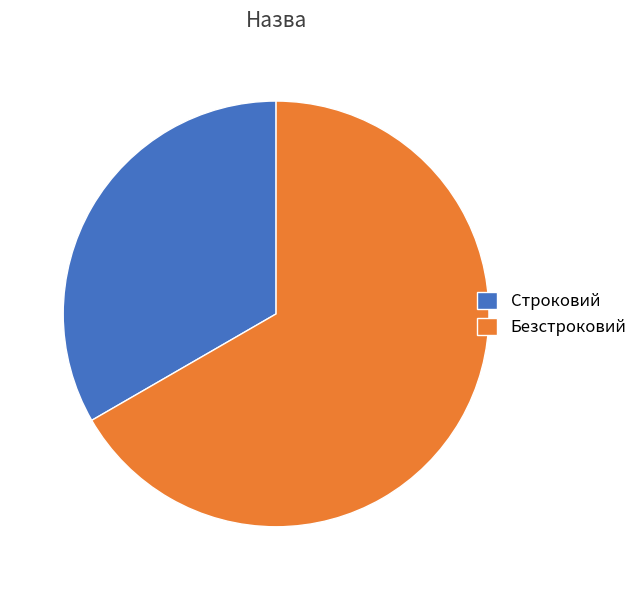

The Строковий slice represents 33% of the pie. True or false?

True